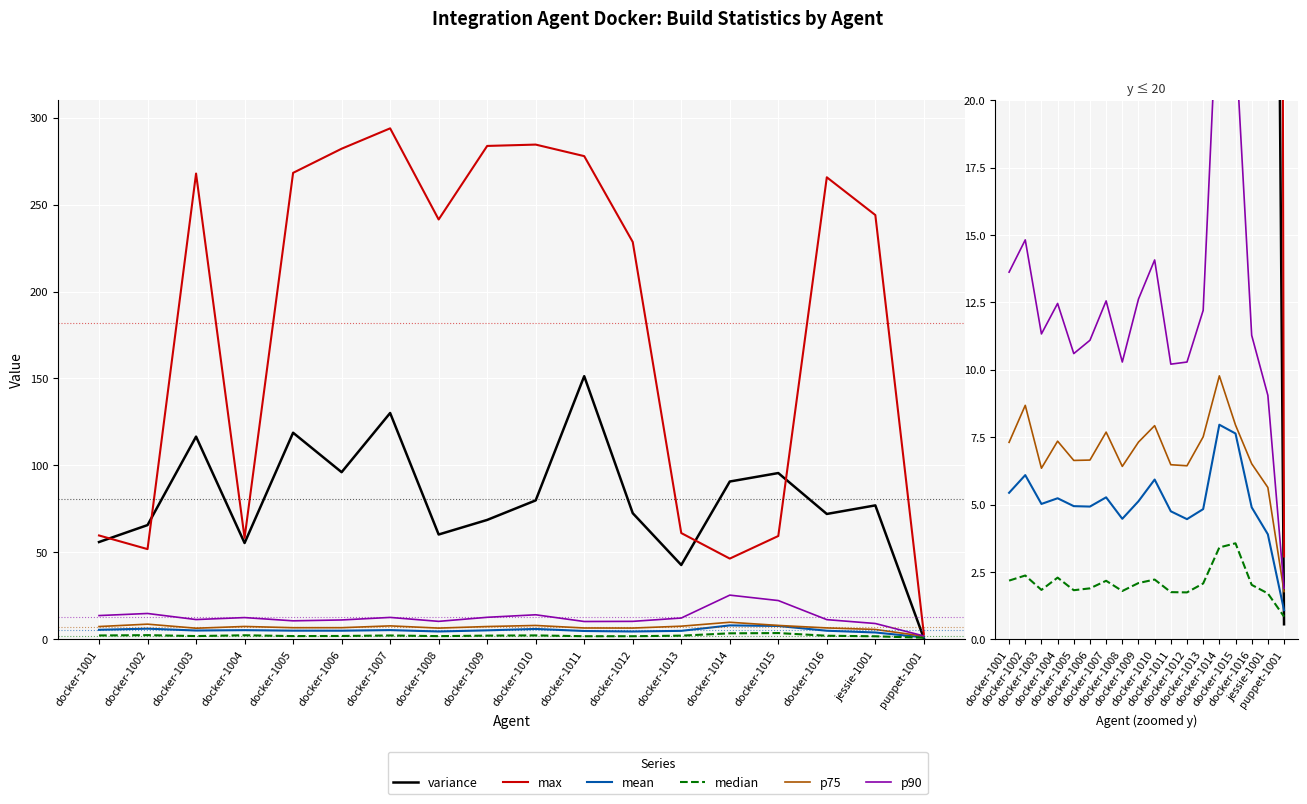

How many data points does each series have?

18